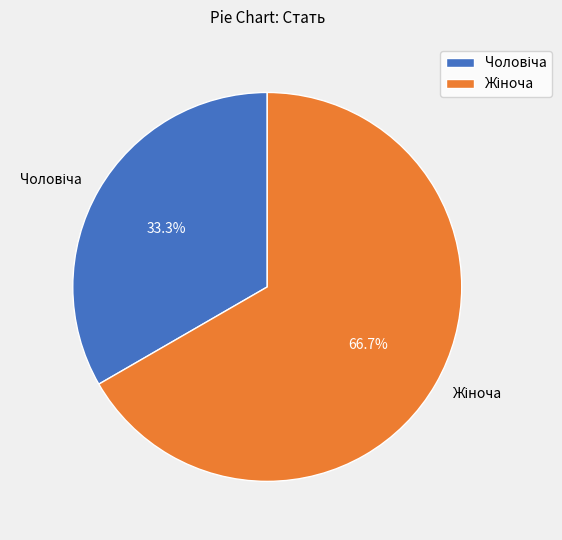

Is there a majority slice in this chart?

Yes